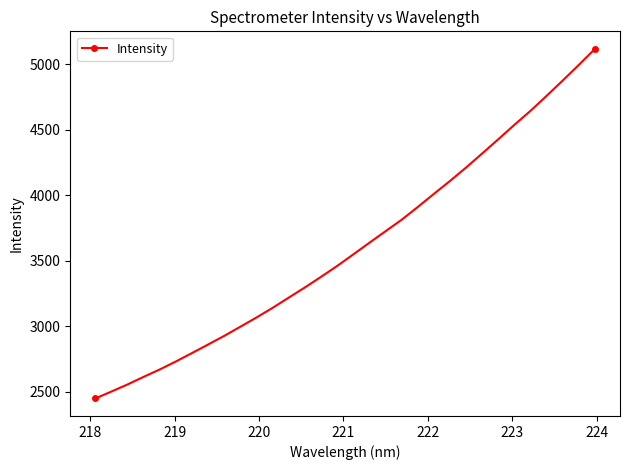

What is the sum of all values?

115316.3